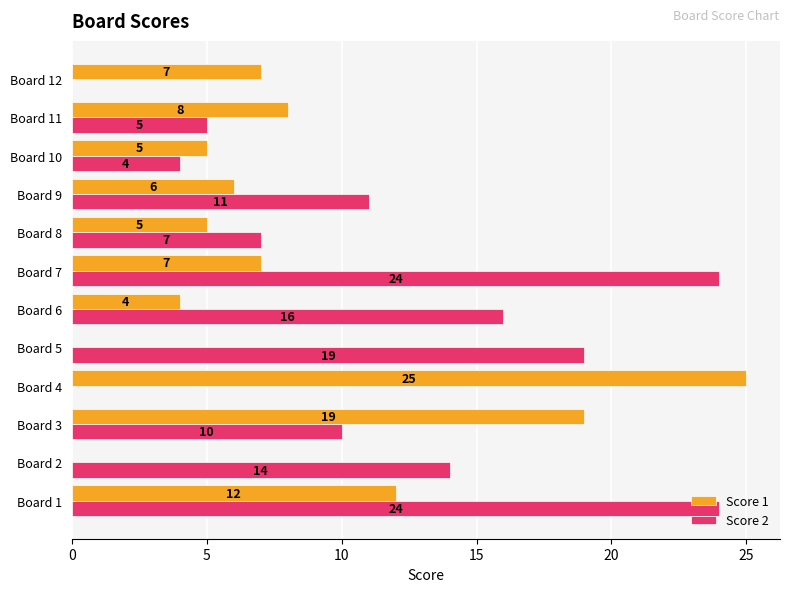

What is the maximum value shown in the chart?

25